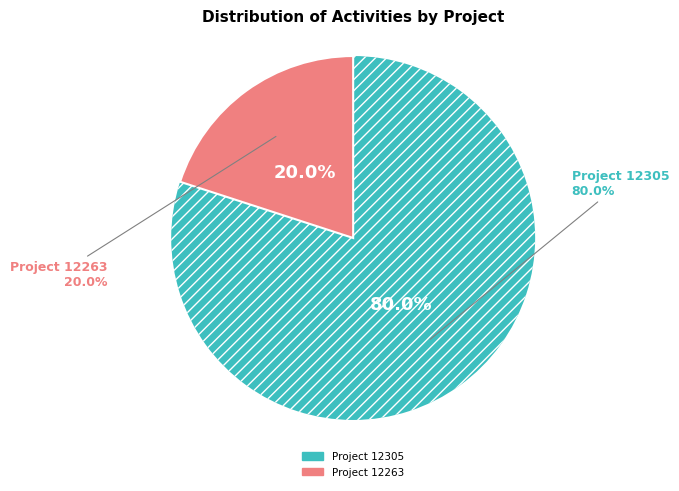

What is the change in value from Proyecto Catastro de Sectores Vulnerables (12305) to Reporte de Contribuciones internas (12263)?

-3